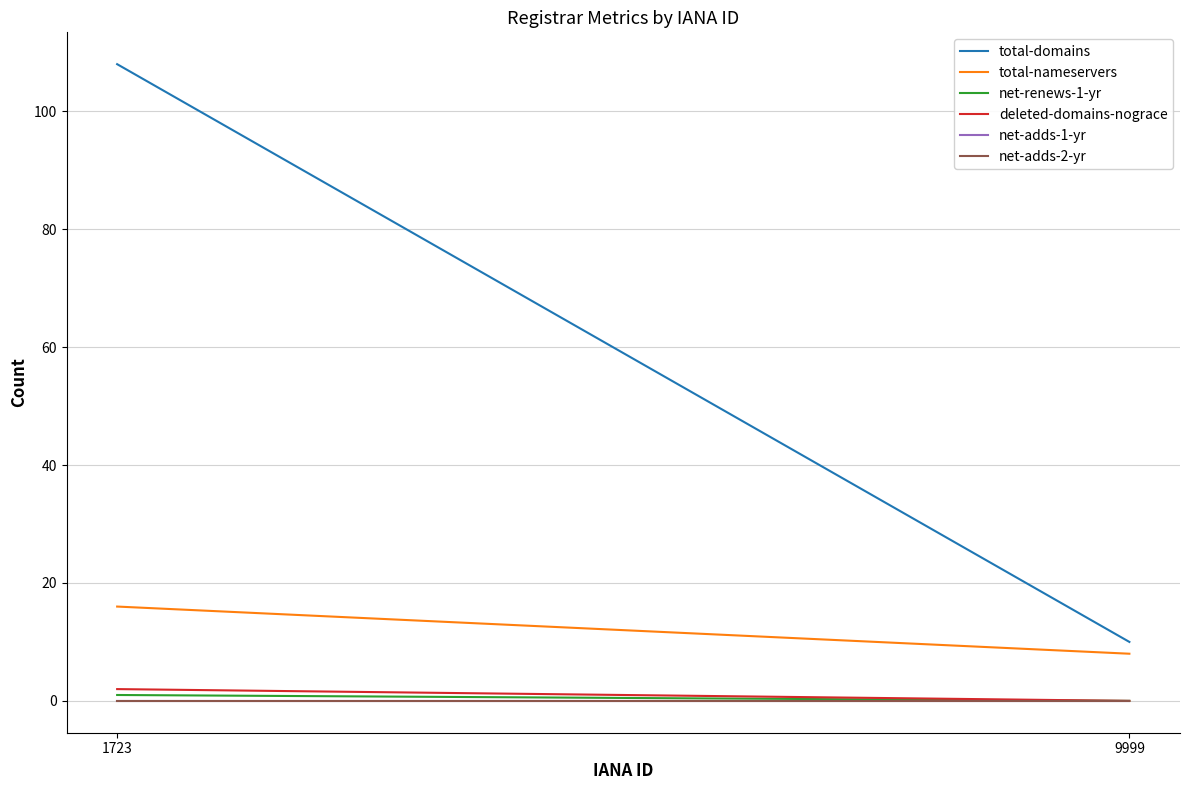

What is the total value across all series at 1723?

127